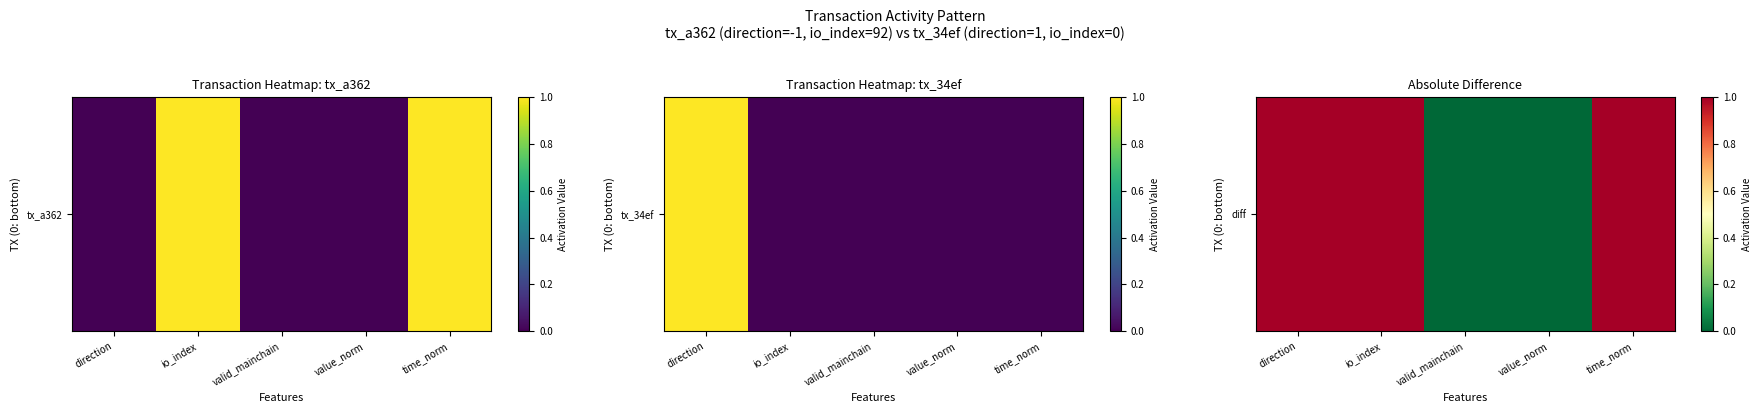

Rank the categories by value from highest to lowest.

direction, io_index, time_norm, valid_mainchain, value_norm